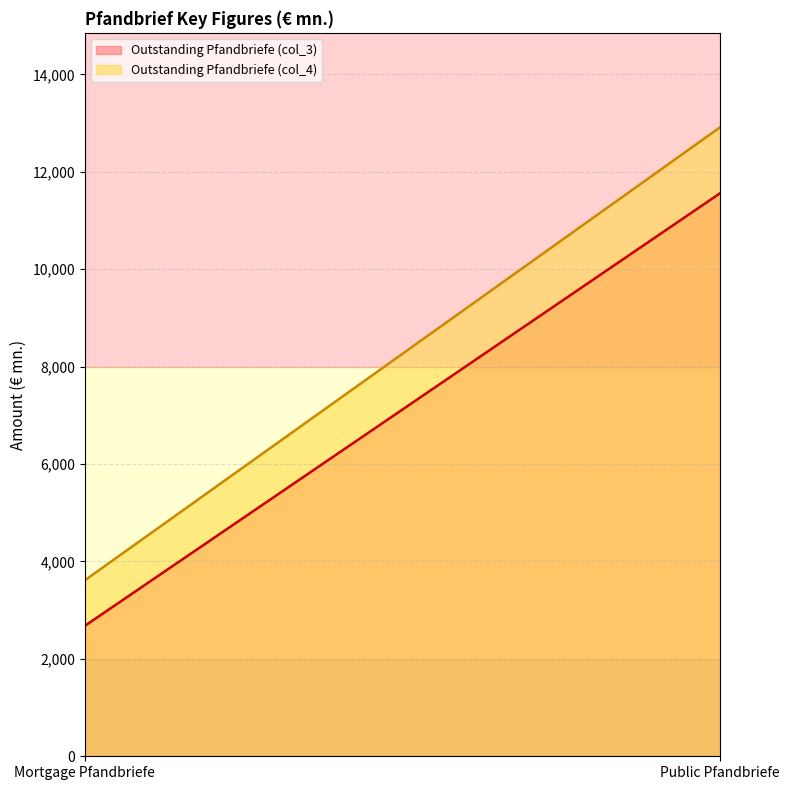

The Outstanding Pfandbriefe (col_4) series shows 17374.2 at Public Pfandbriefe. True or false?

False